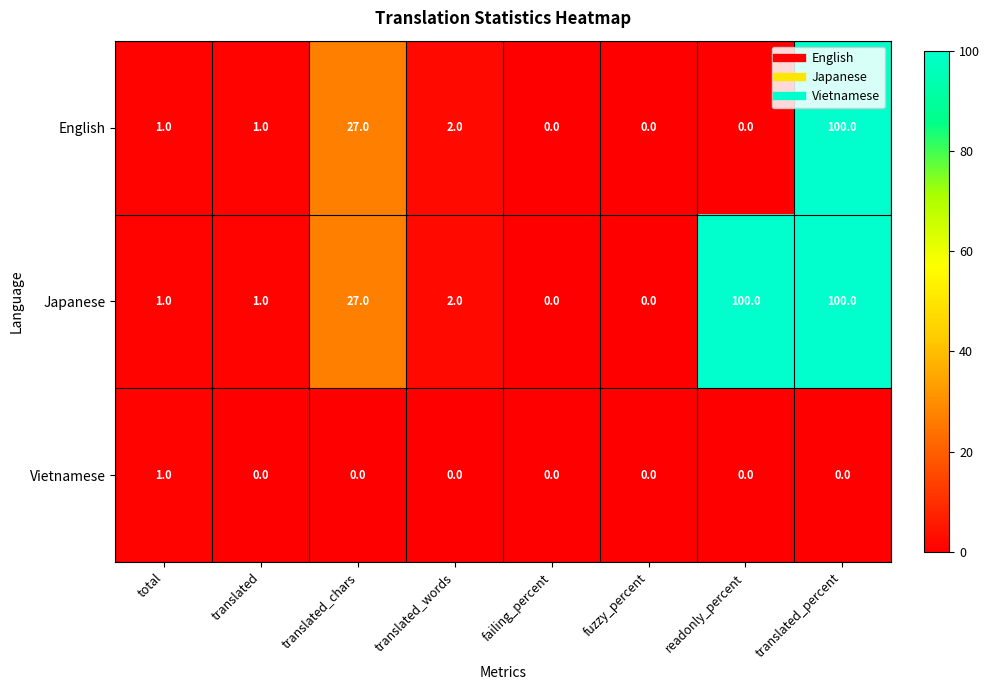

What is the sum of the Japanese values at translated and translated_percent?

101